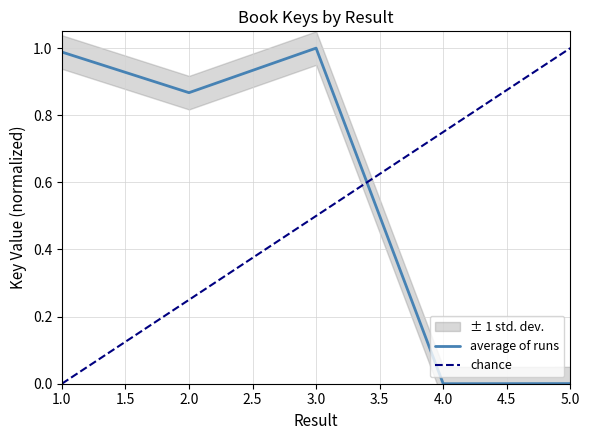

Count the number of categories in the chart.

5